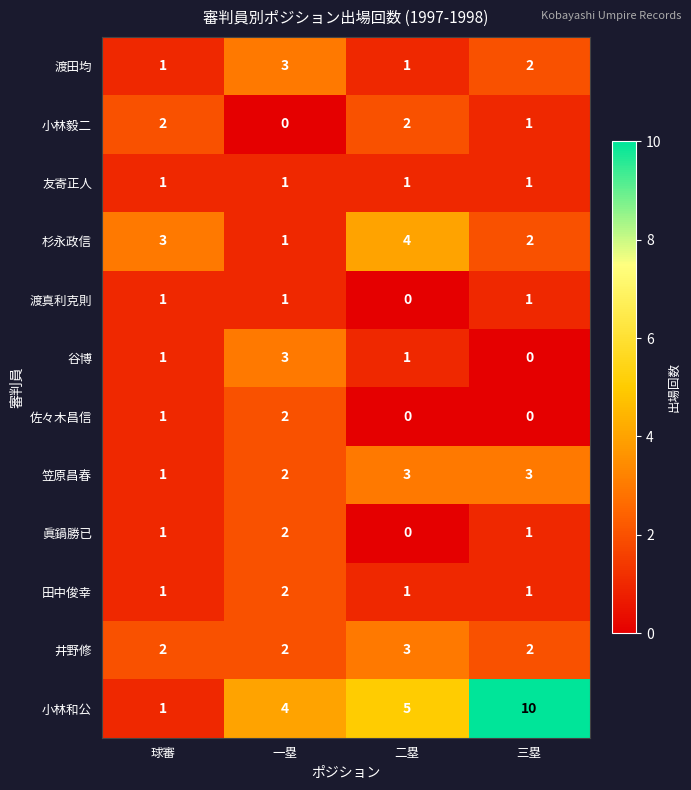

Read the 小林和公 value at 二塁.

5